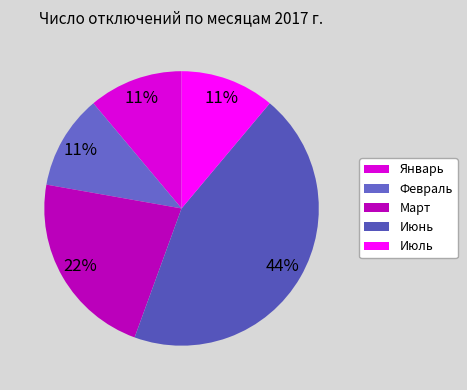

Is it true that Февраль is 3% of the pie?

False